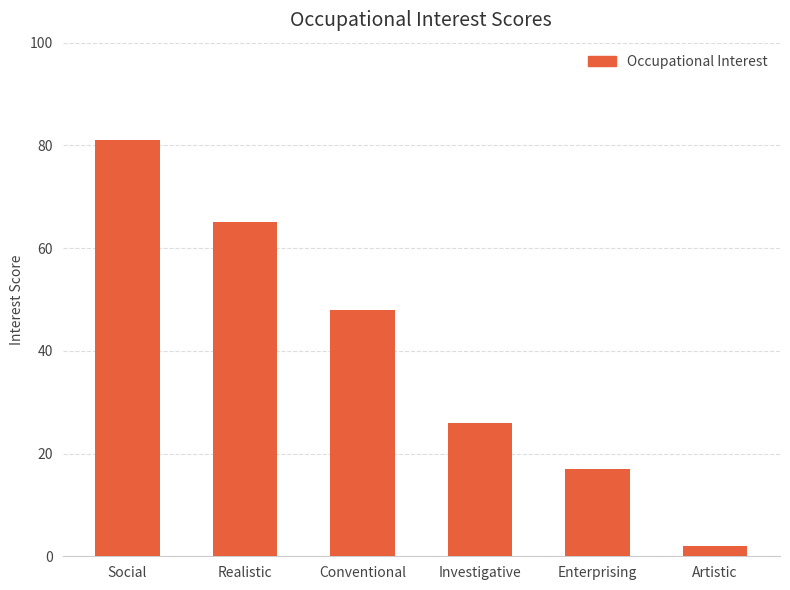

What is the change in value from Social to Artistic?

-79